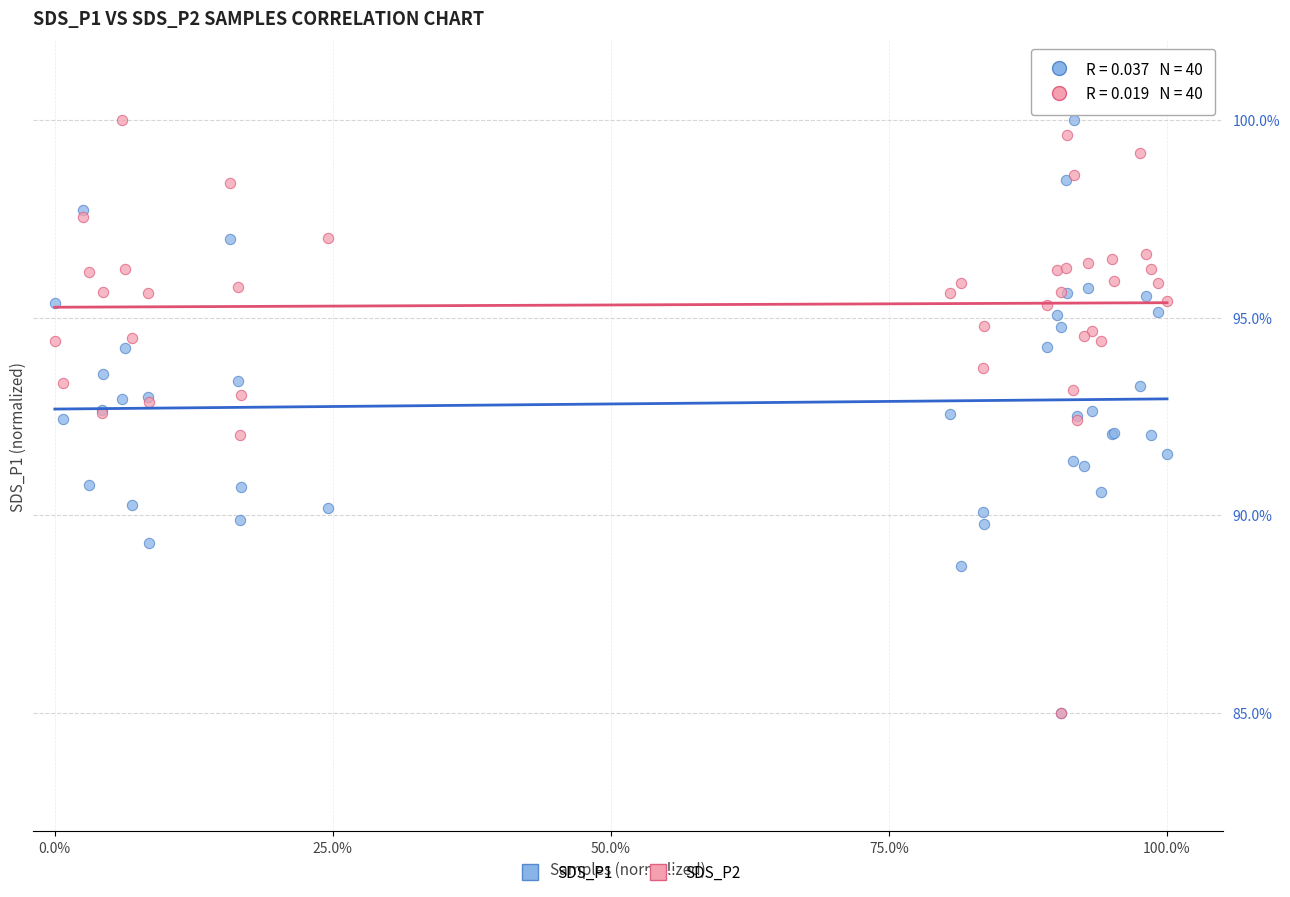

What are all the series names shown in the legend?

SDS_P1, SDS_P2